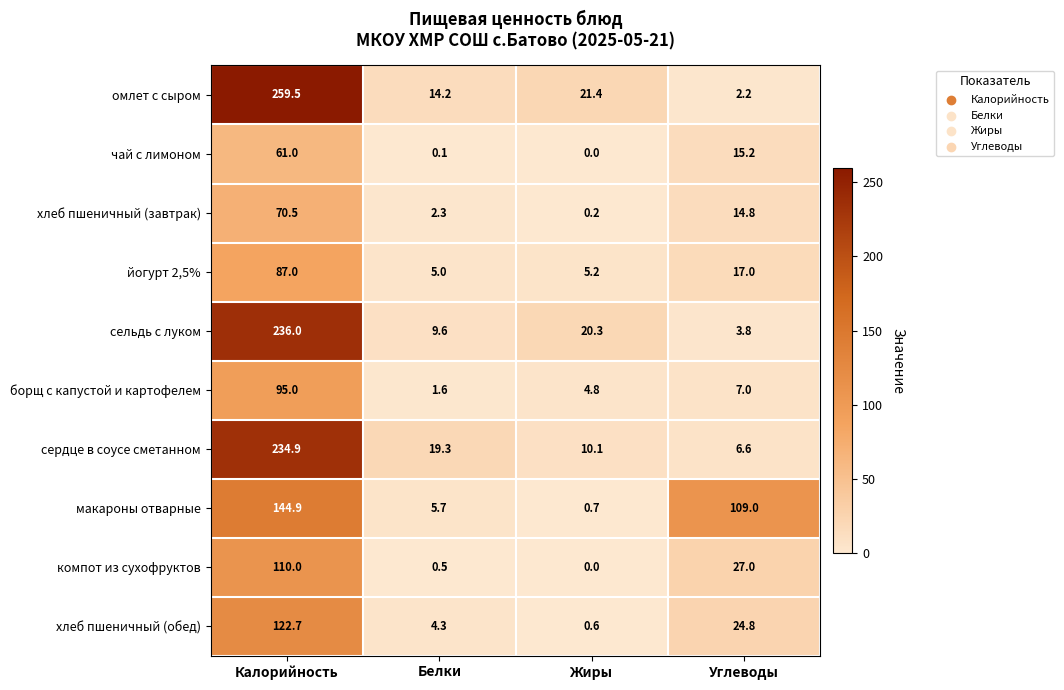

What is the approximate value of макароны отварные at Калорийность?

144.9